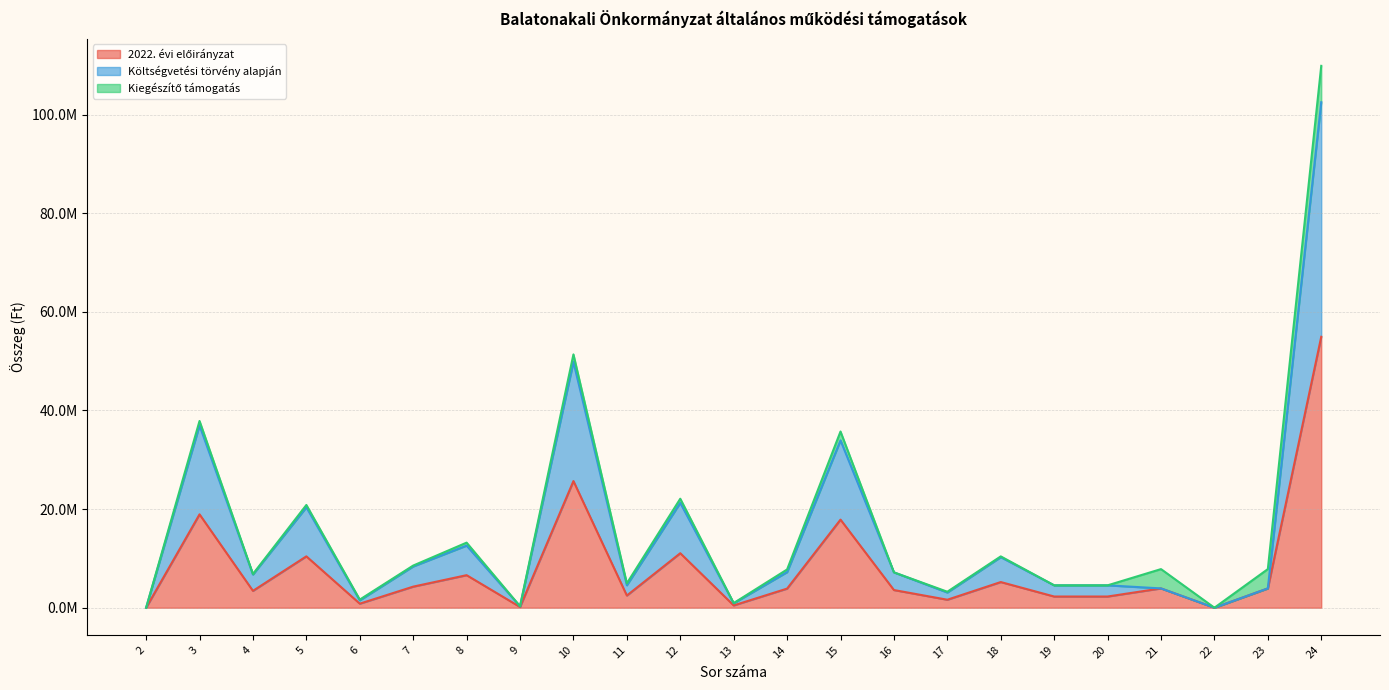

True or false: 2022. évi előirányzat and Költségvetési törvény alapján intersect in this chart.

False